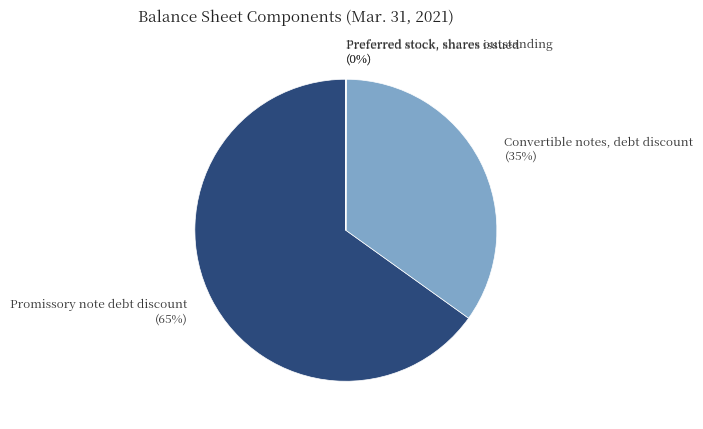

To the nearest percent, what is the combined percentage of Promissory note debt discount and Convertible notes, debt discount?

100%